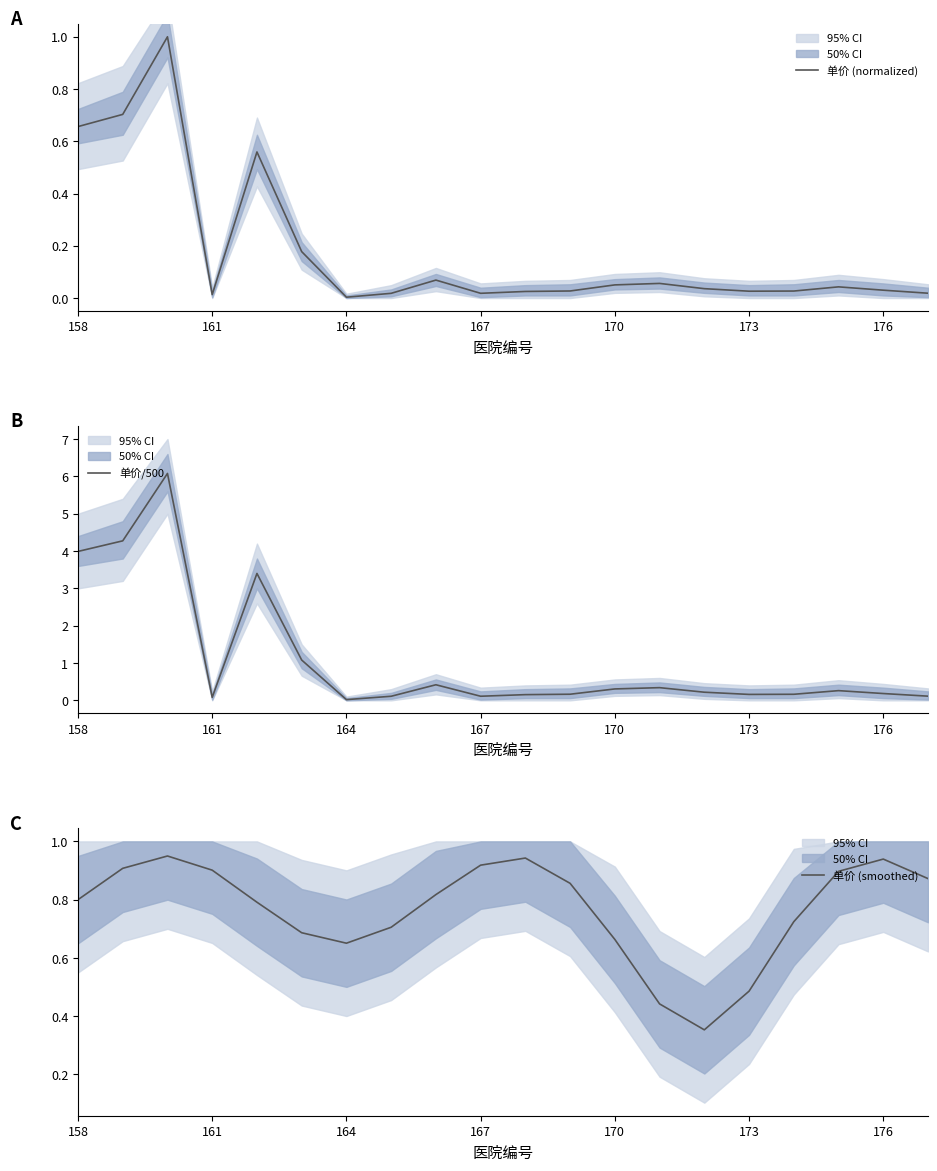

What is the highest value of the 单价 (smoothed) series?

0.9